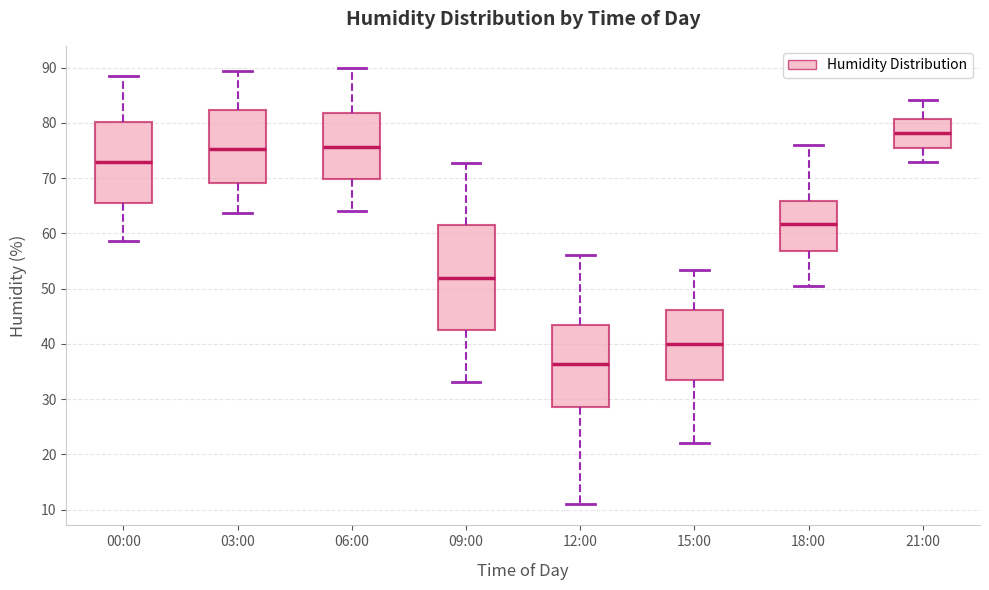

Reading left to right, transcribe this box plot: for each box, give where its median line is, the range the box spans, and where its two whiskers end, as read against the y-axis. The values are not printed on the chart, so give them approximately, as read against the axis.

00:00: median 73, box 66 to 80, whiskers 59 to 88
03:00: median 75, box 69 to 82, whiskers 64 to 89
06:00: median 76, box 70 to 82, whiskers 64 to 90
09:00: median 52, box 43 to 61, whiskers 33 to 73
12:00: median 36, box 29 to 43, whiskers 11 to 56
15:00: median 40, box 34 to 46, whiskers 22 to 53
18:00: median 62, box 57 to 66, whiskers 50 to 76
21:00: median 78, box 75 to 81, whiskers 73 to 84